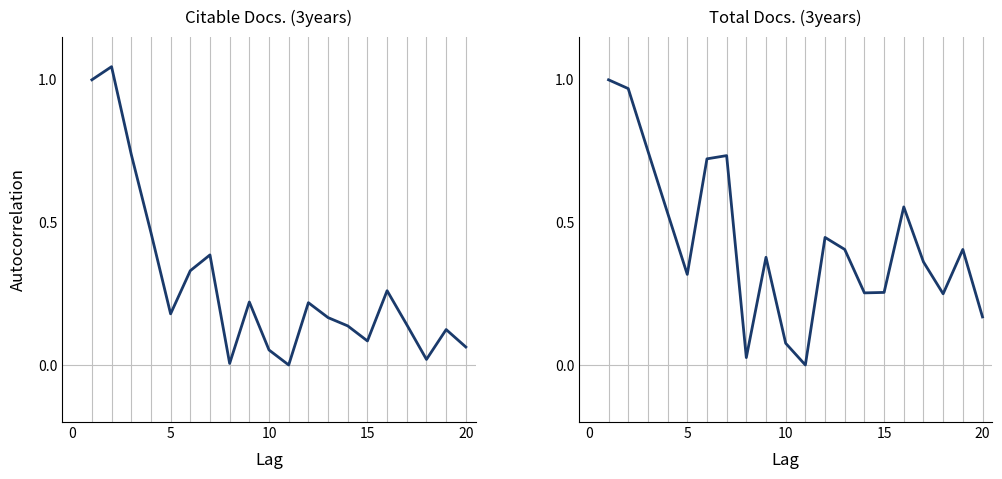

Reading left to right, transcribe all the data shown in this chart.

Citable Docs. (3years): 1.0	1.0	0.7	0.5	0.2	0.3	0.4	0.0	0.2	0.1	0.0	0.2	0.2	0.1	0.1	0.3	0.1	0.0	0.1	0.1
Total Docs. (3years): 1.0	1.0	0.8	0.5	0.3	0.7	0.7	0.0	0.4	0.1	0.0	0.4	0.4	0.3	0.3	0.6	0.4	0.2	0.4	0.2